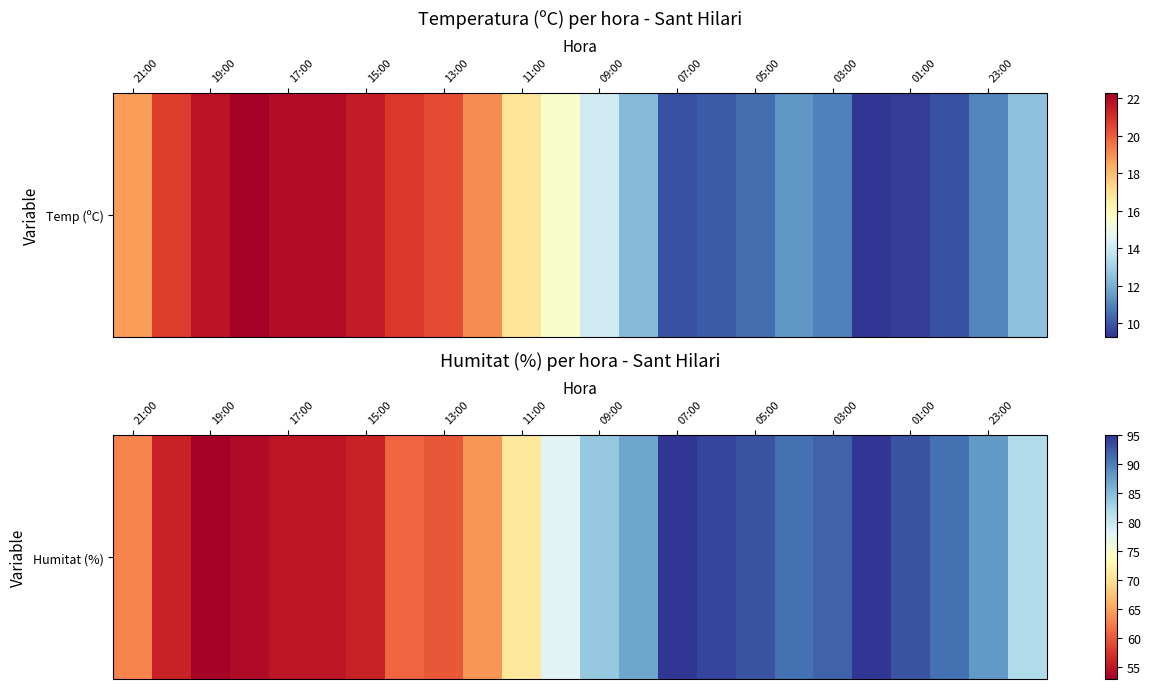

Where does the data first go above 82?

09:00